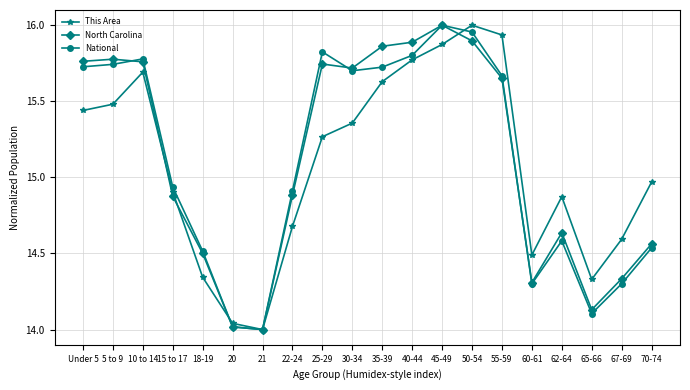

Does the chart have visible grid lines?

Yes